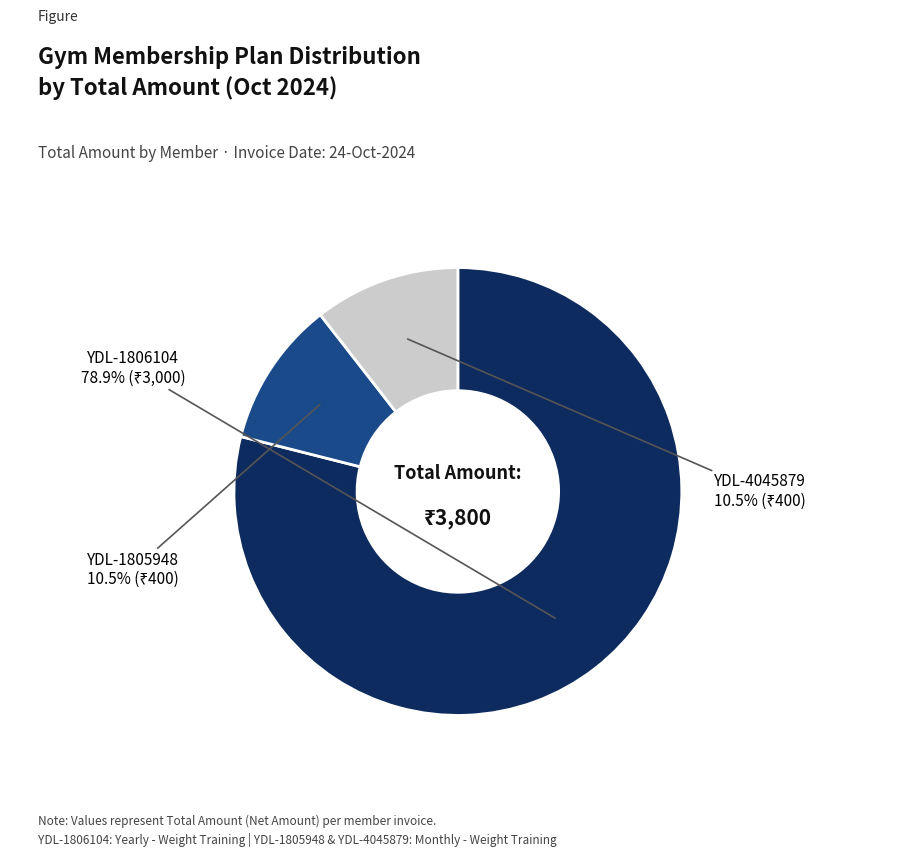

Does any single category account for the majority?

Yes